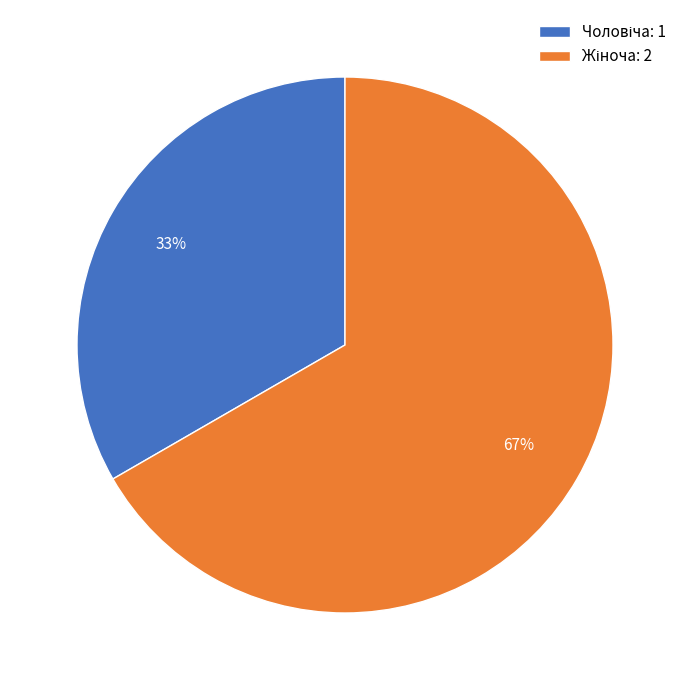

Is there any slice that represents more than half of the pie?

Yes